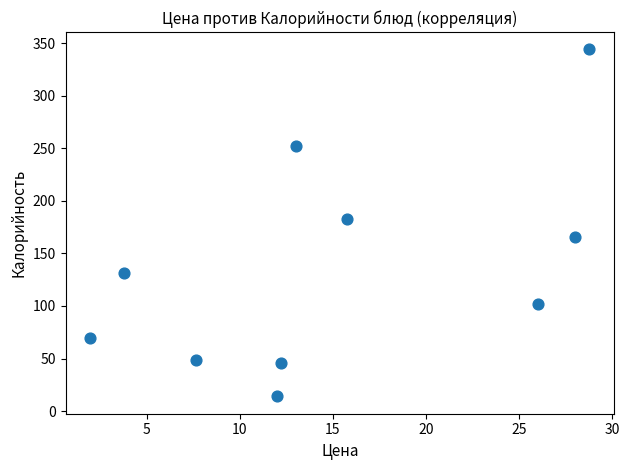

What is the average X value?

14.9